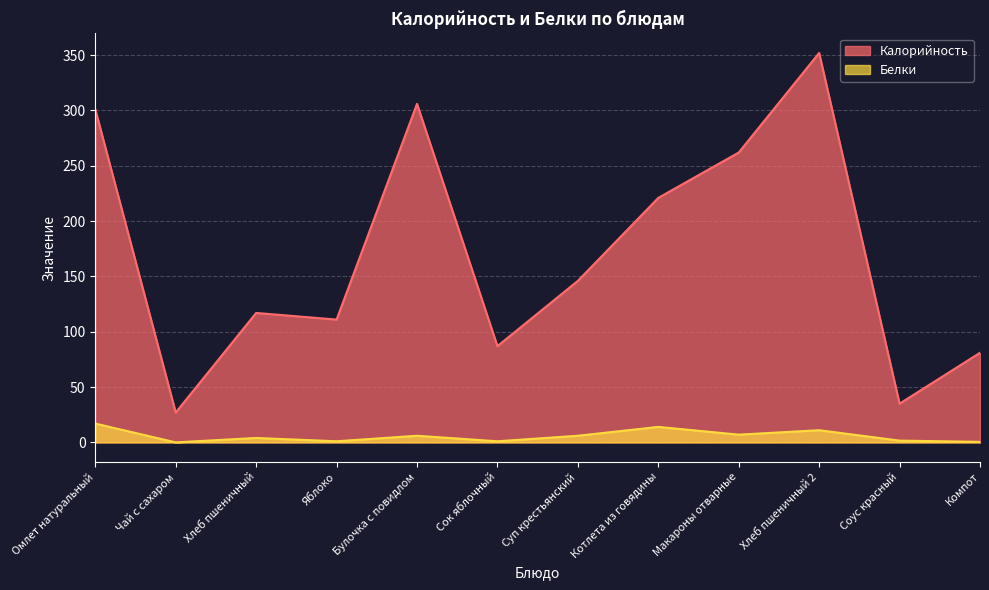

Reading right to left, extract all data points from this chart.

Калорийность: Компот=81.0	Соус красный=35.0	Хлеб пшеничный 2=352.0	Макароны отварные=262.0	Котлета из говядины=221.0	Суп крестьянский=146.0	Сок яблочный=87.0	Булочка с повидлом=306.0	Яблоко=111.0	Хлеб пшеничный=117.0	Чай с сахаром=27.0	Омлет натуральный=301.0
Белки: Компот=0.5	Соус красный=1.6	Хлеб пшеничный 2=11.0	Макароны отварные=7.0	Котлета из говядины=14.0	Суп крестьянский=6.0	Сок яблочный=1.0	Булочка с повидлом=6.0	Яблоко=1.0	Хлеб пшеничный=4.0	Чай с сахаром=0.0	Омлет натуральный=17.0